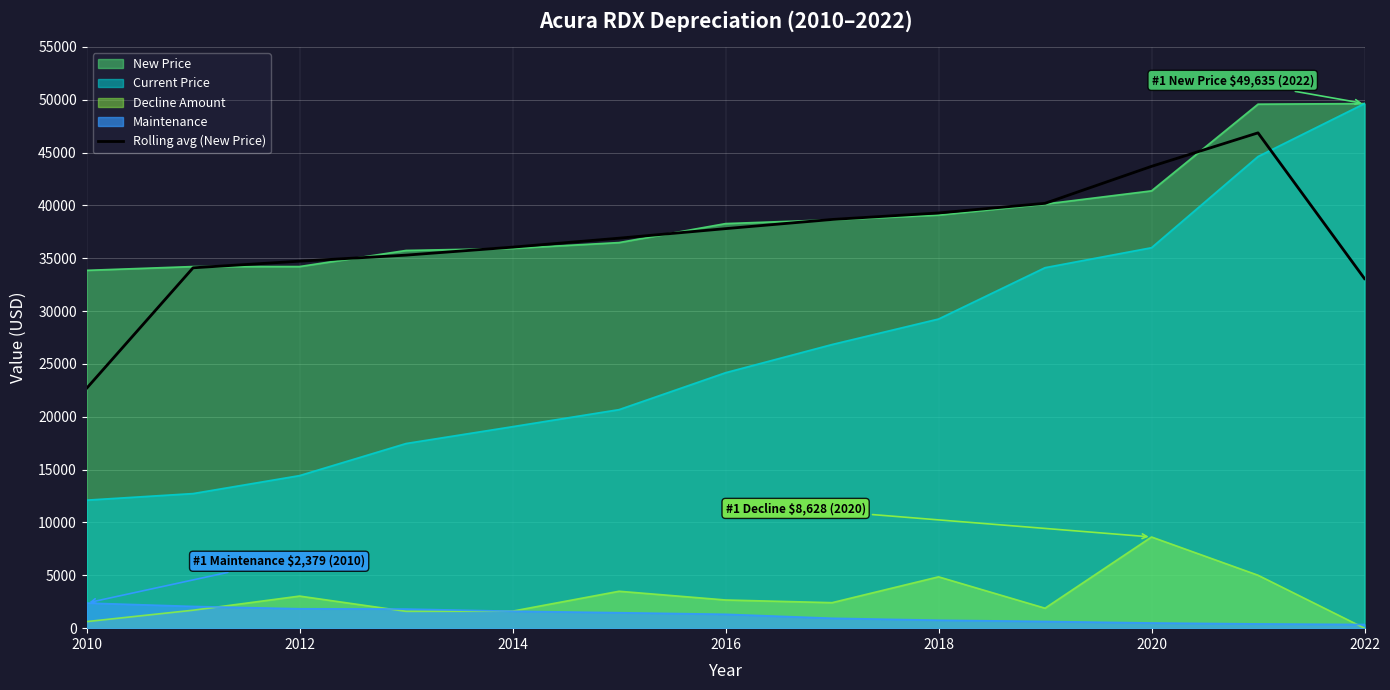

Is it true that Decline Amount equals 0.0 at 2022?

True